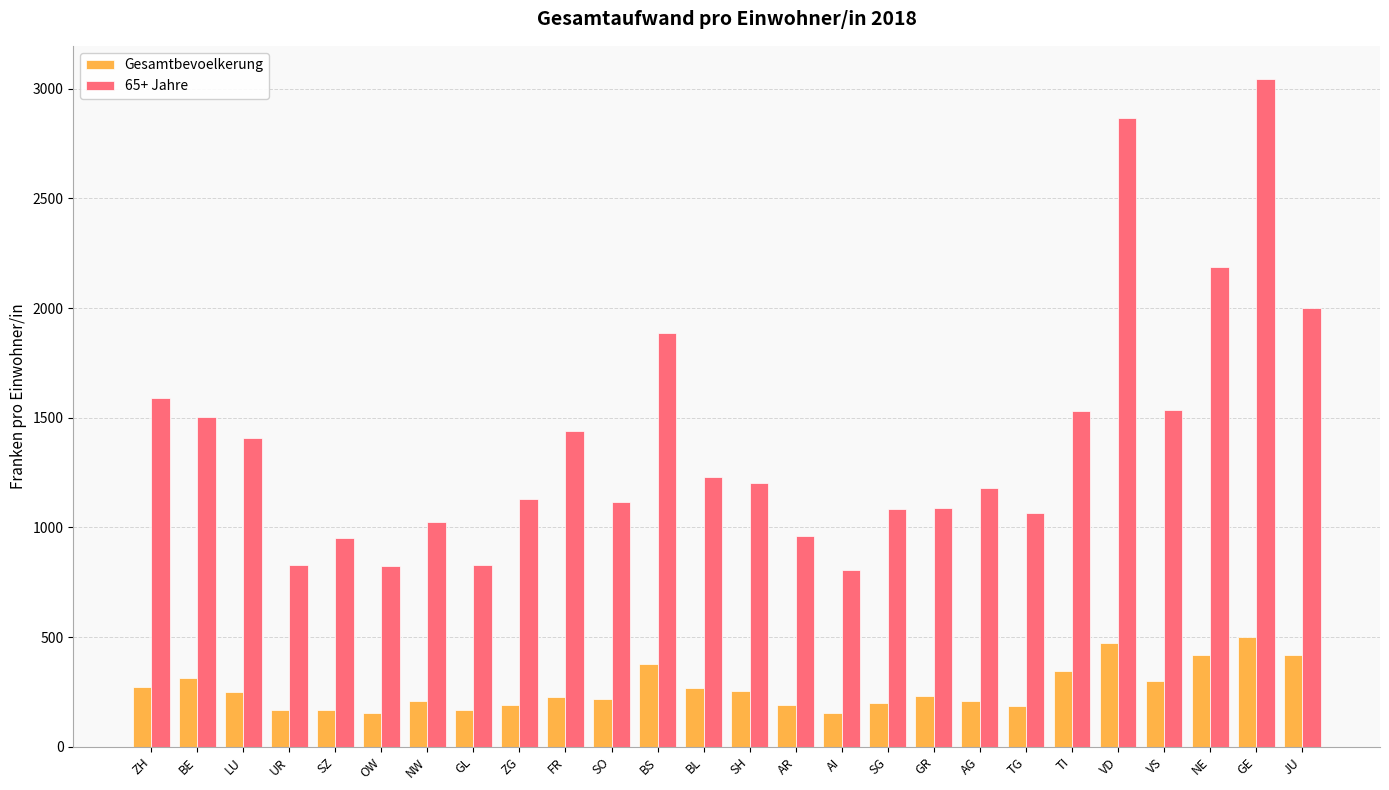

What is the minimum value for Gesamtbevoelkerung?

154.1